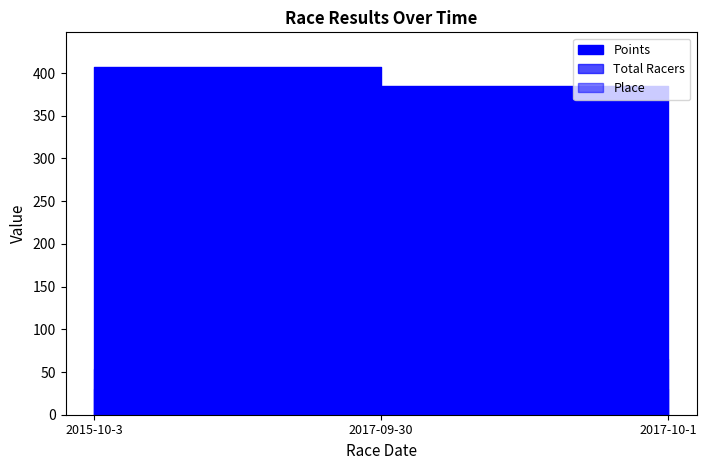

At which label does Place reach its peak?

2015-10-3